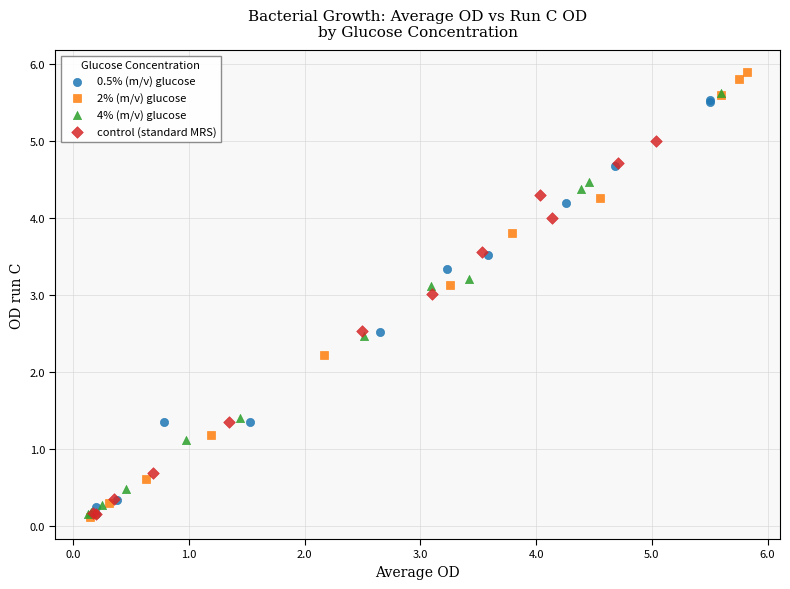

Which series reaches the maximum Y coordinate?

2% (m/v) glucose